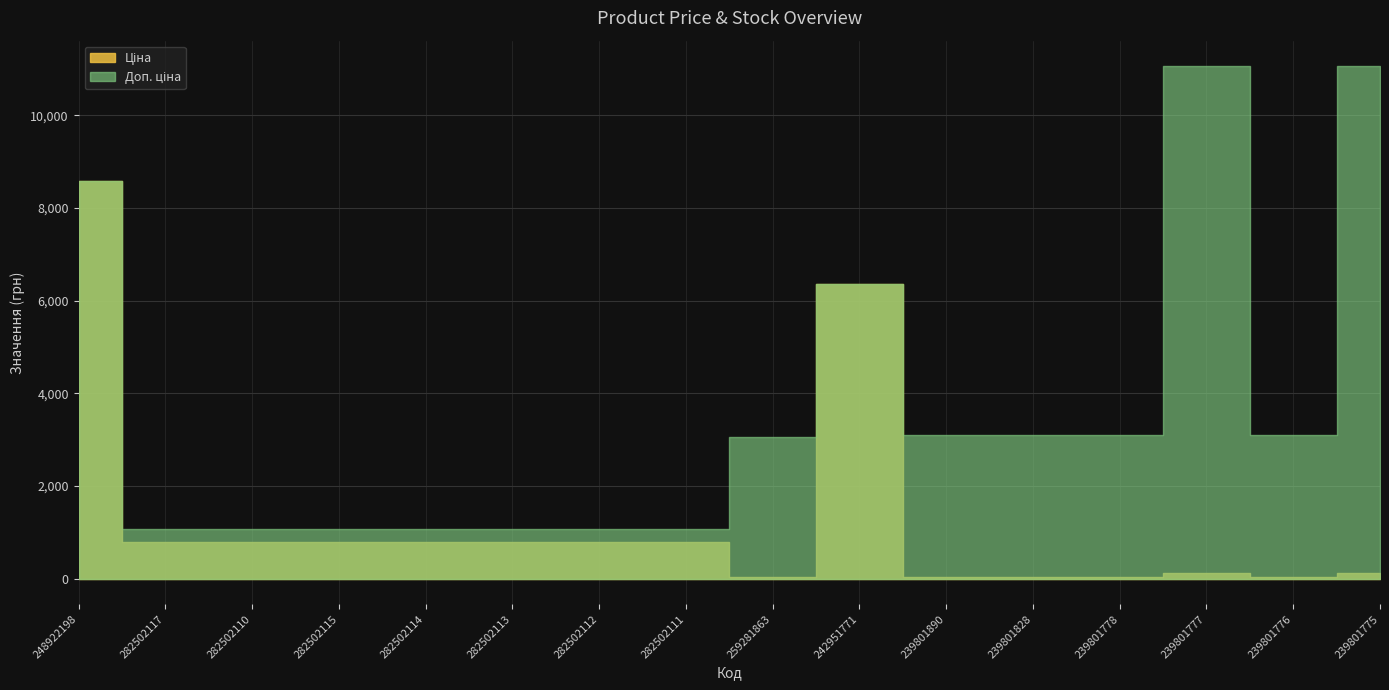

Which series changed the most between 282502113 and 239801828?

Доп. ціна